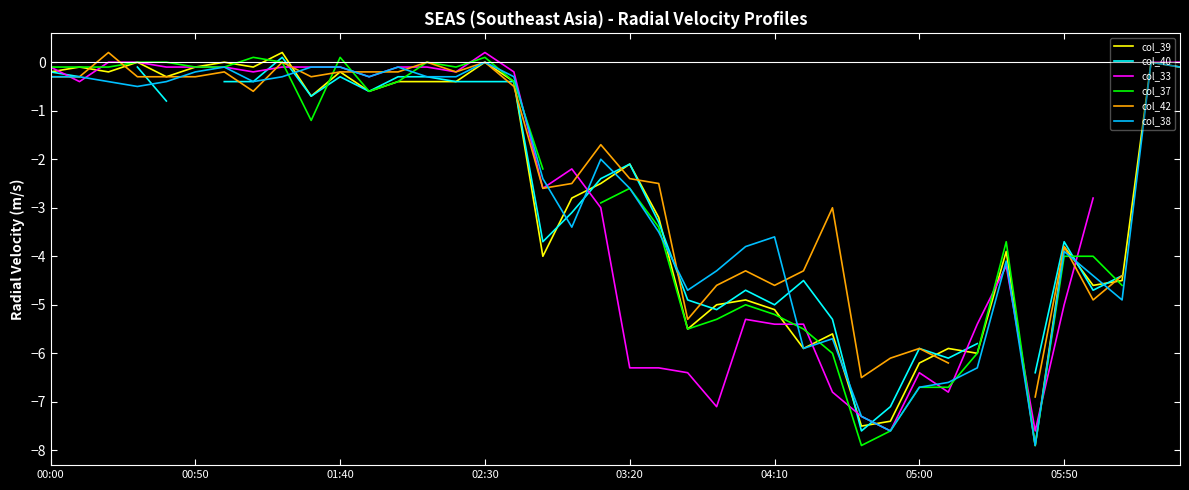

Where does the col_37 series first go above -1?

00:00